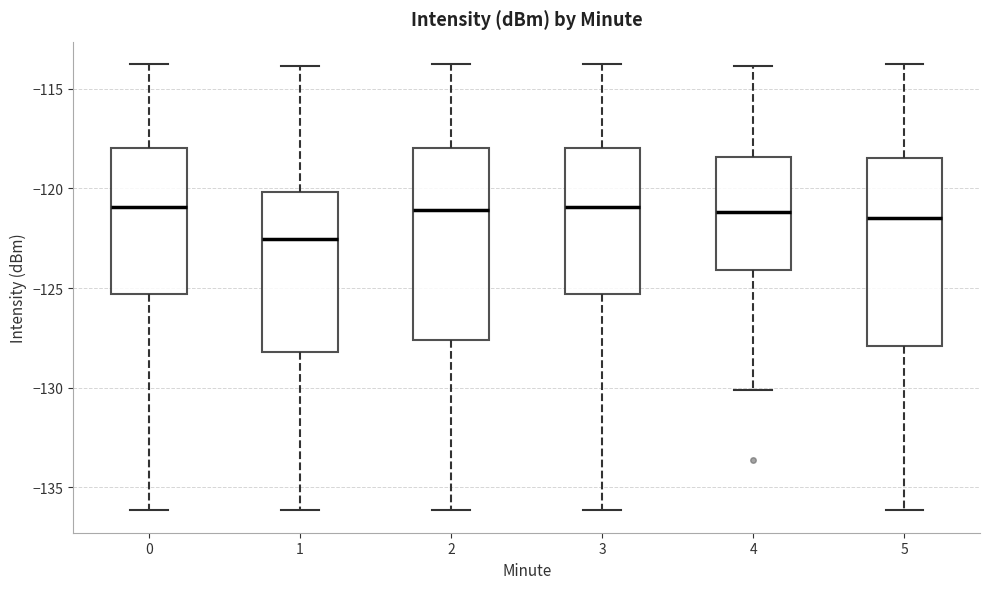

Reading left to right, transcribe this box plot: for each box, give where its median line is, the range the box spans, and where its two whiskers end, as read against the y-axis. The values are not printed on the chart, so give them approximately, as read against the axis.

0: median -121.0, box -125.5 to -118.0, whiskers -136.0 to -114.0
1: median -122.5, box -128.0 to -120.0, whiskers -136.0 to -114.0
2: median -121.0, box -127.5 to -118.0, whiskers -136.0 to -114.0
3: median -121.0, box -125.5 to -118.0, whiskers -136.0 to -114.0
4: median -121.0, box -124.0 to -118.5, whiskers -130.0 to -114.0
5: median -121.5, box -128.0 to -118.5, whiskers -136.0 to -114.0